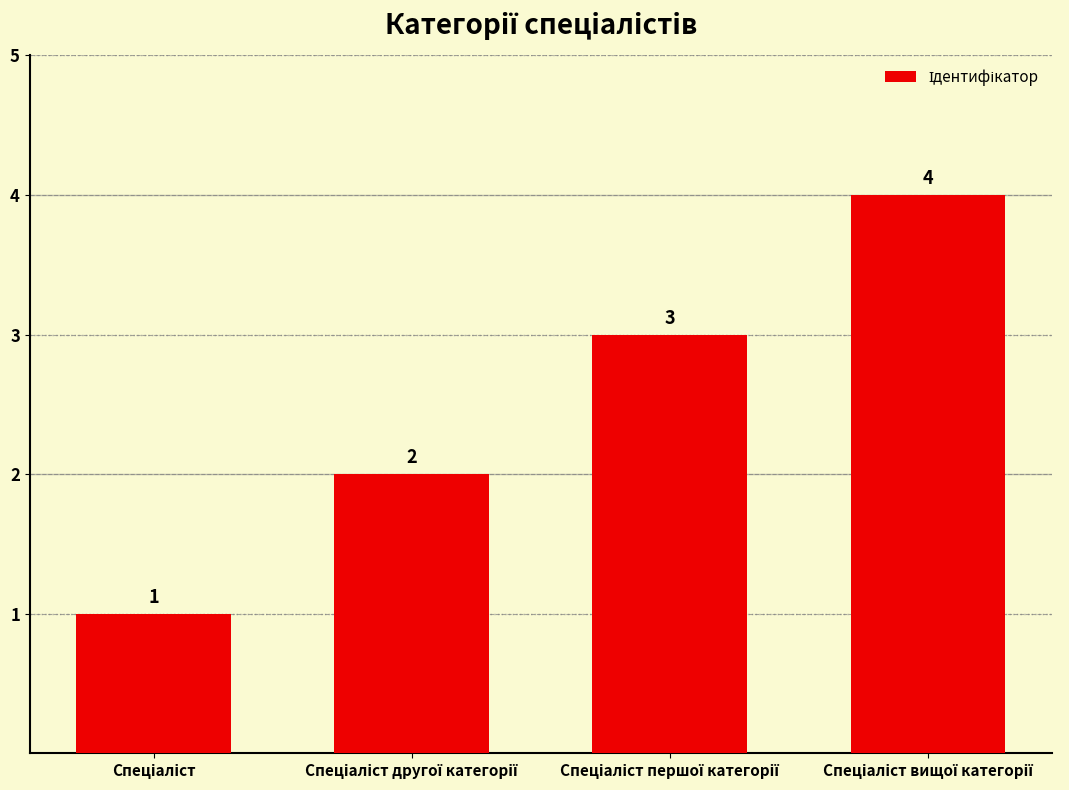

What is the greatest value displayed?

4